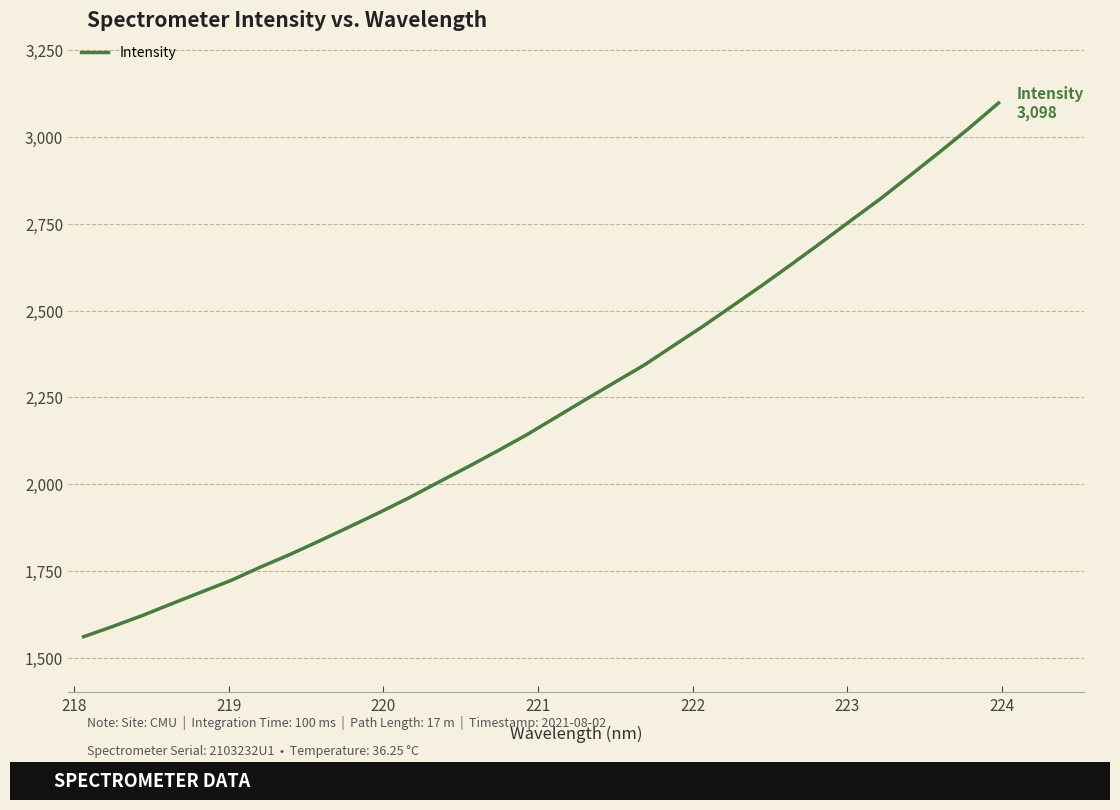

Does the chart have visible grid lines?

Yes